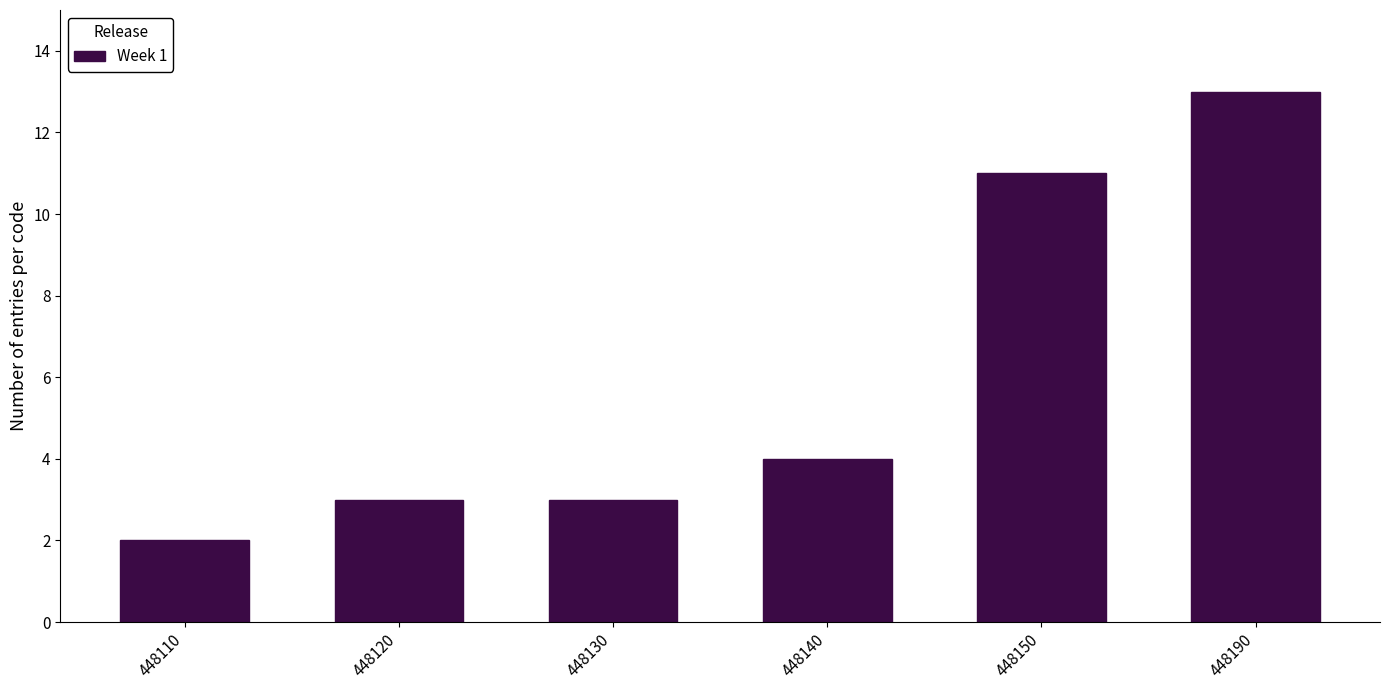

Reading left to right, transcribe all the data shown in this chart.

2	3	3	4	11	13